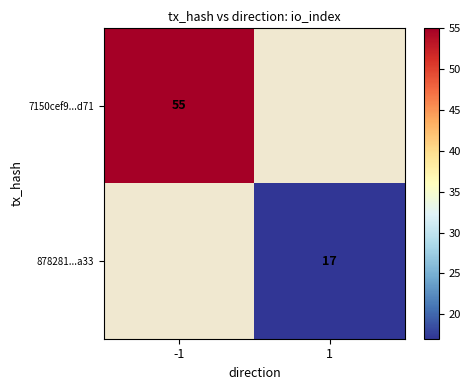

Is it true that 878281...a33 equals 17 at 1?

True